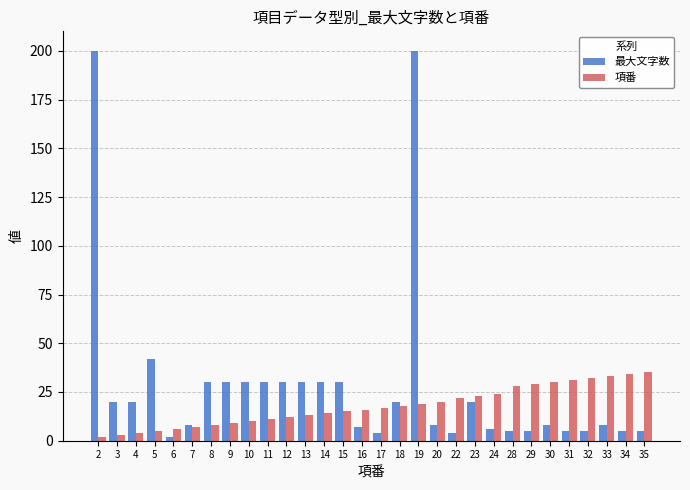

What is the difference between the maximum and minimum values in the 最大文字数 series?

198